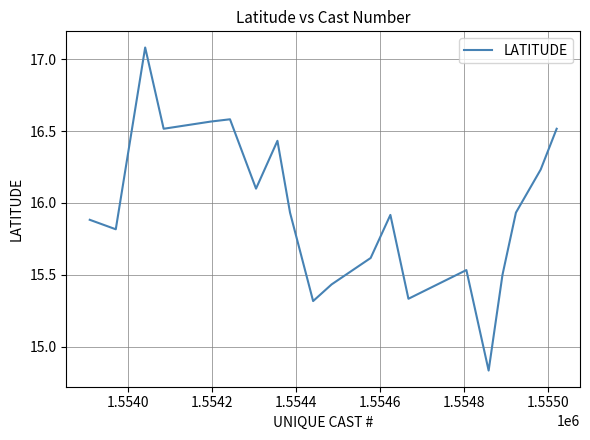

What is the maximum value shown in the chart?

17.1